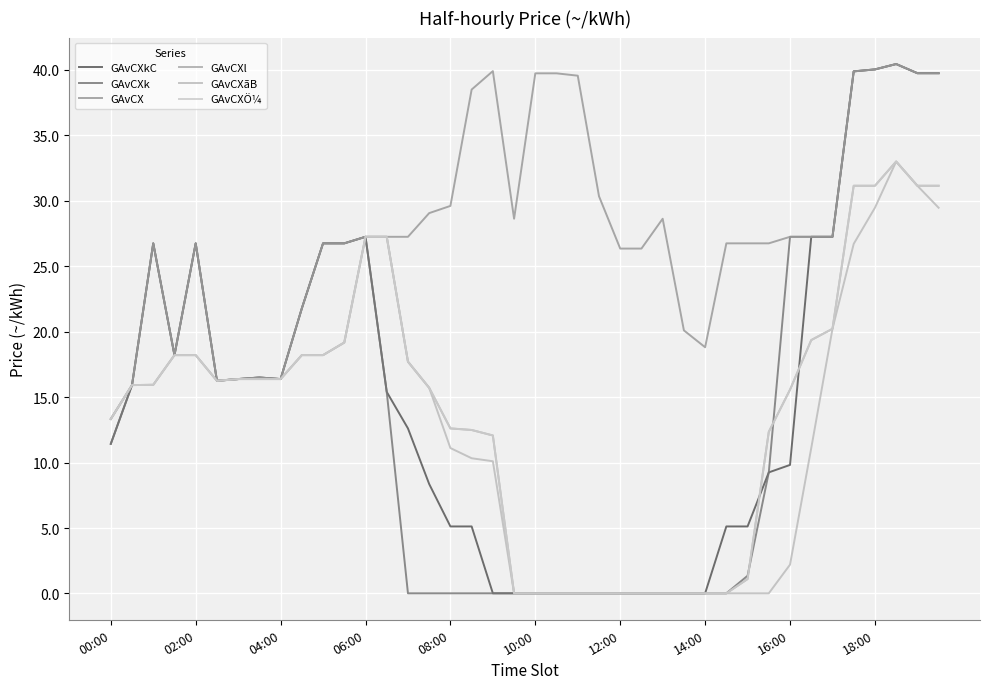

What is the average value of the GAvCXkC series?

14.9